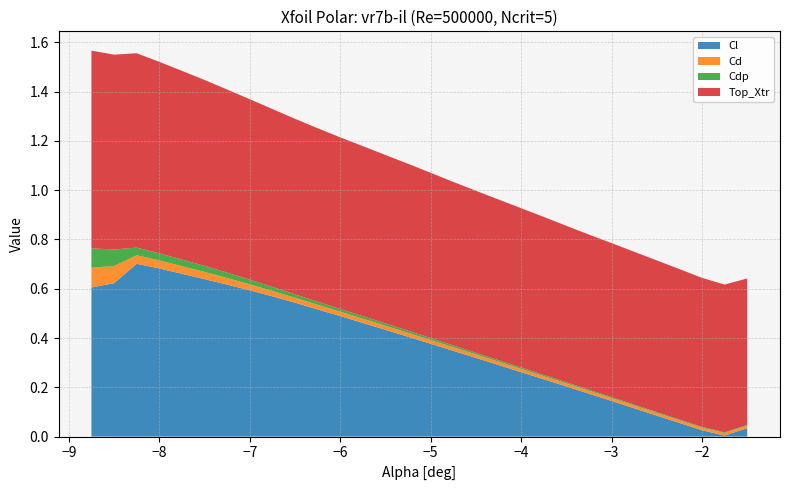

True or false: Cl has a value of 0.2 at −3.

False